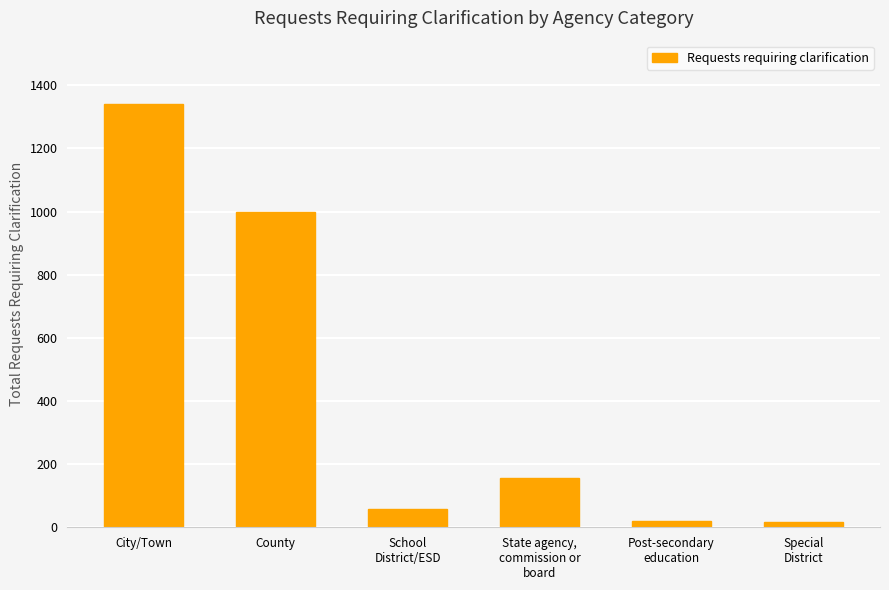

How many values are below 157?

3